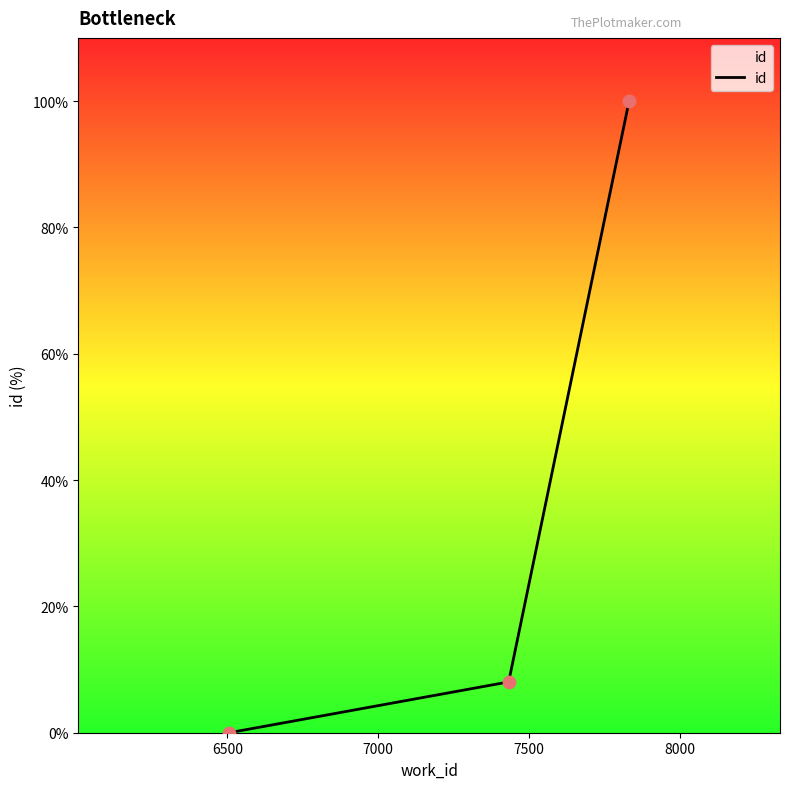

What is the greatest value displayed?

100.0